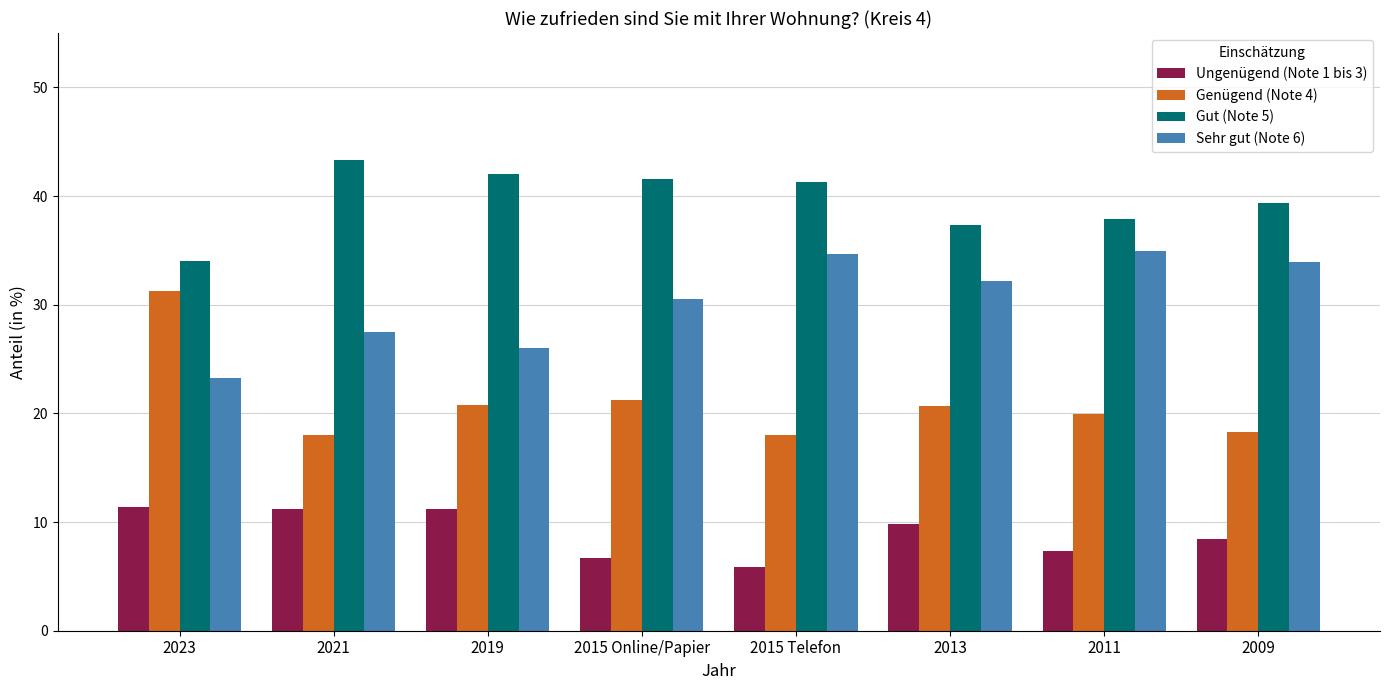

What is the approximate value of Gut (Note 5) at 2015 Telefon?

41.3